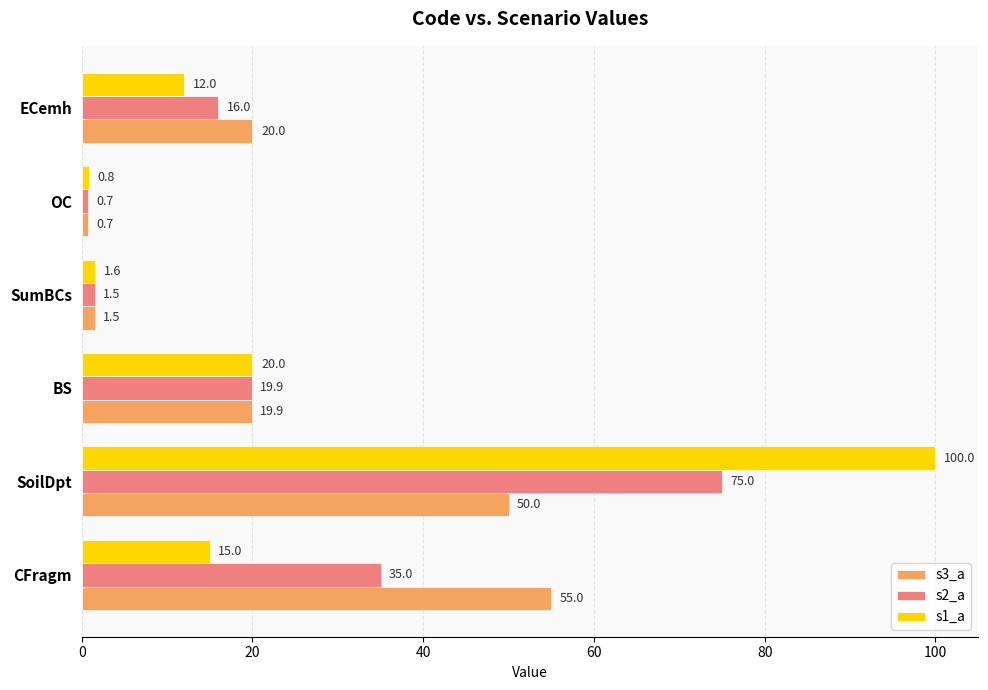

Which series has the largest range (max minus min)?

s1_a